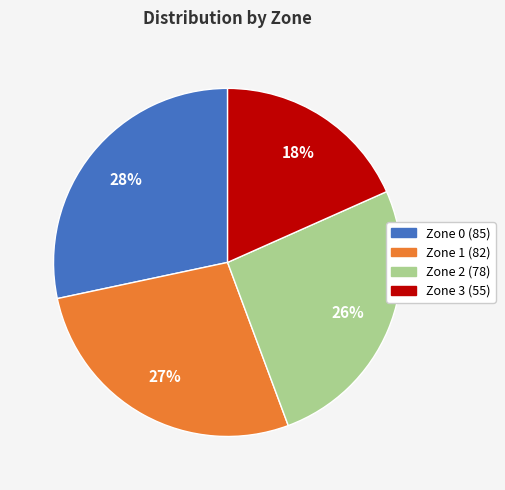

Is it true that Zone 3 is 18% of the pie?

True